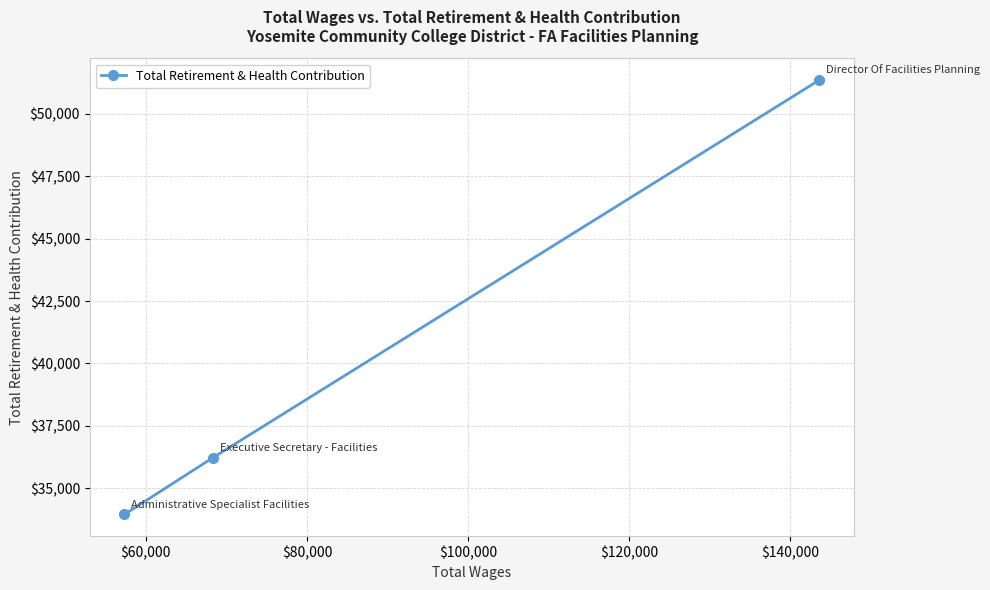

Reading left to right, what are all the values shown in this chart?

33950	36223	51361